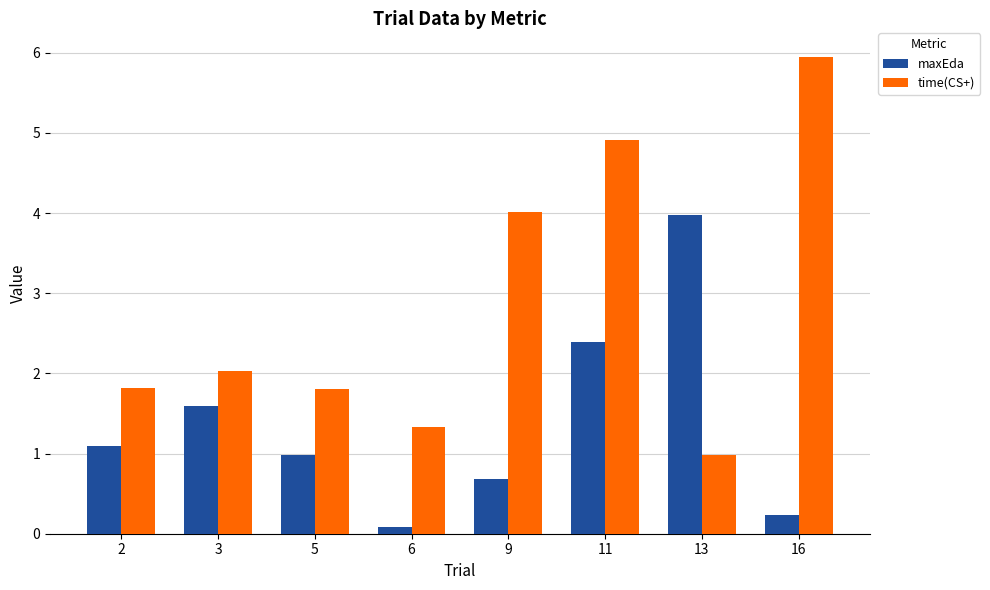

The value of maxEda at 5 is 1.0. True or false?

True